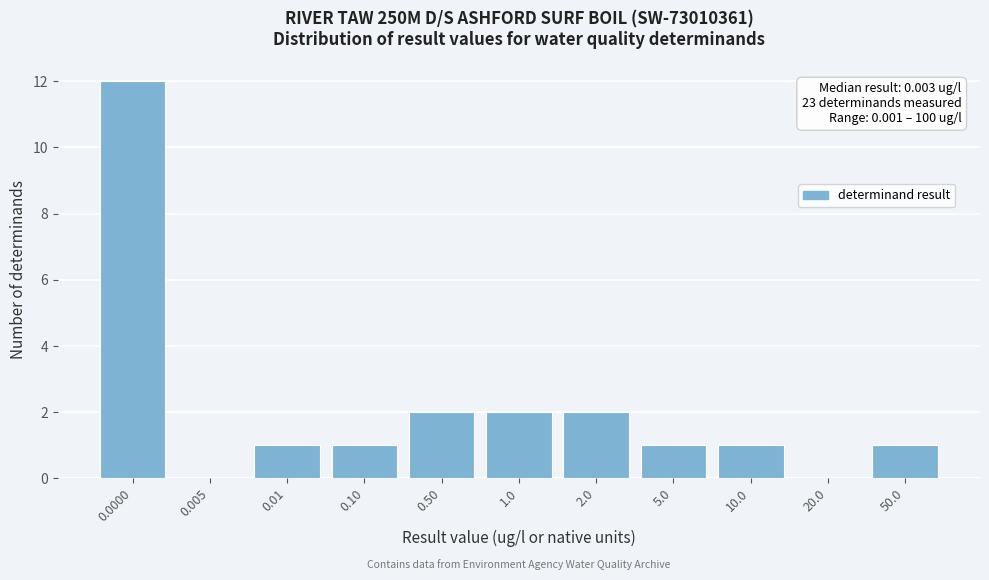

Reading left to right, transcribe all the data shown in this chart.

0.0000=12	0.005=0	0.01=1	0.10=1	0.50=2	1.0=2	2.0=2	5.0=1	10.0=1	20.0=0	50.0=1